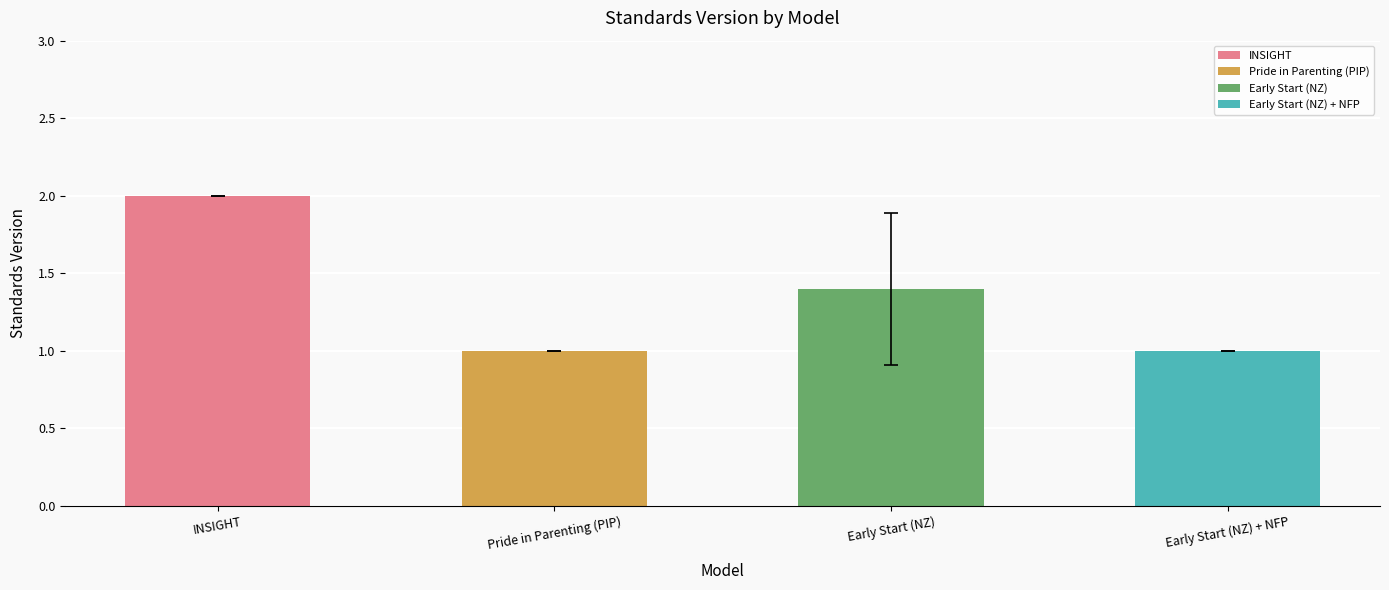

What position from the right is Early Start (NZ)?

2